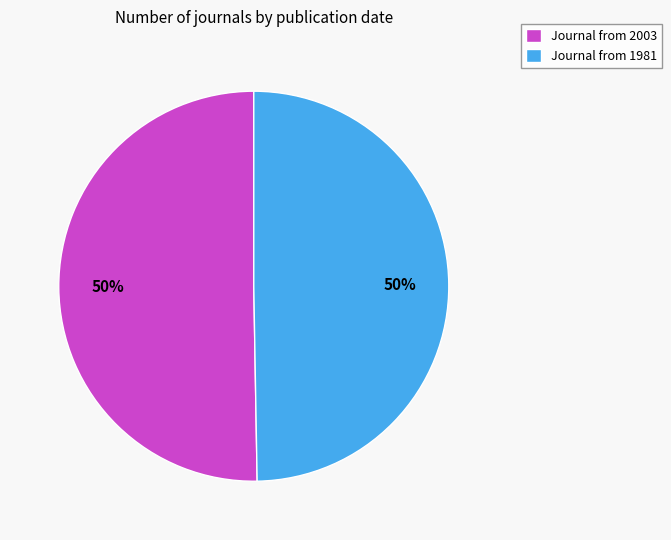

Count the number of slices in the pie.

2